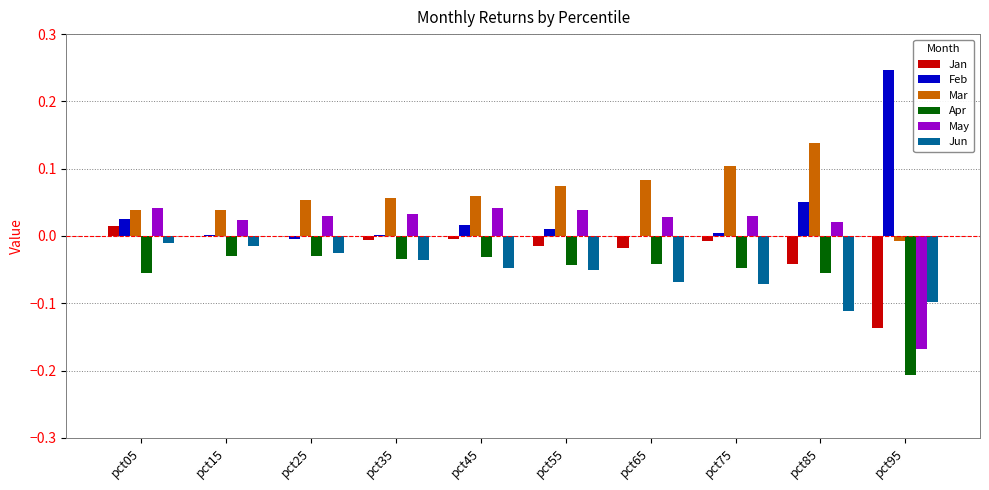

Is the value of Feb at pct95 greater than the value of Jun at pct15?

Yes